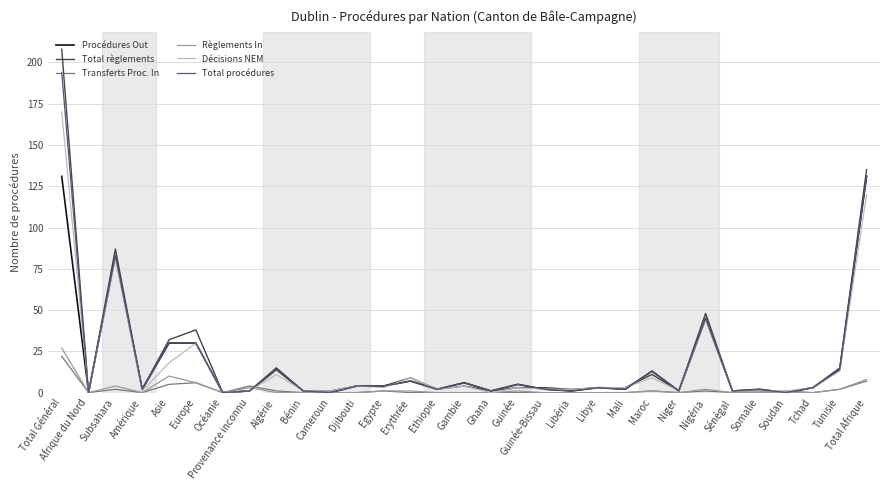

Which series has the widest spread of values?

Total règlements